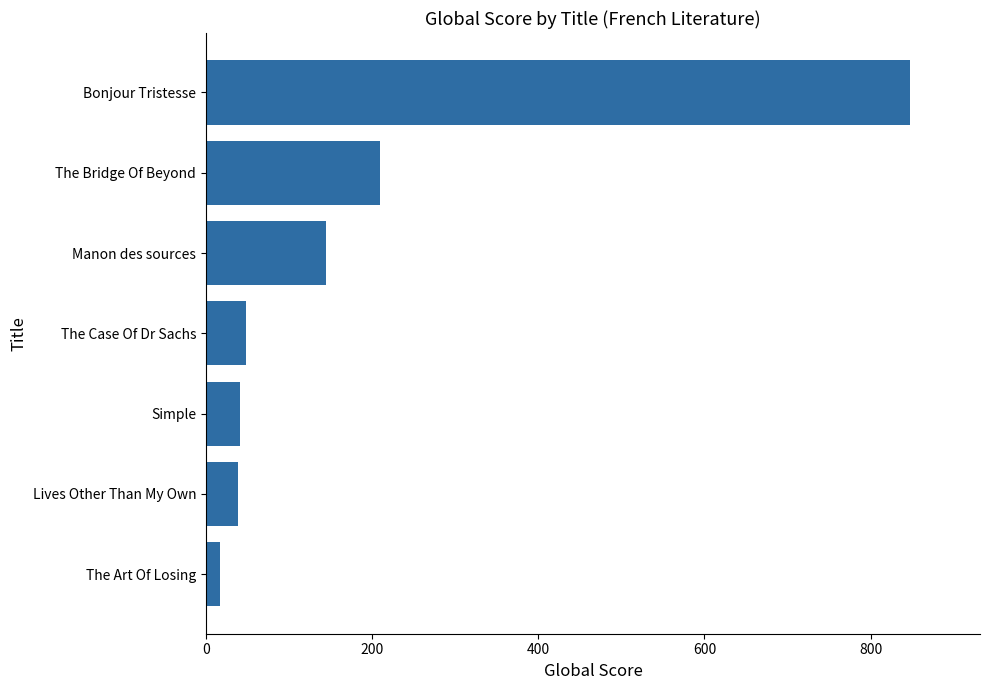

At which label is the value closest to 432?

The Bridge Of Beyond